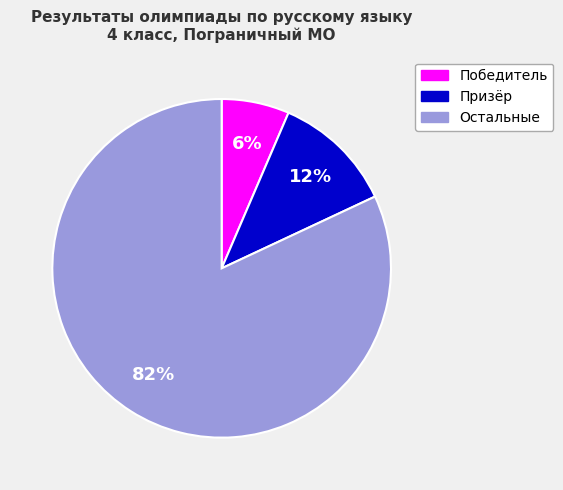

How many segments does this pie chart have?

3